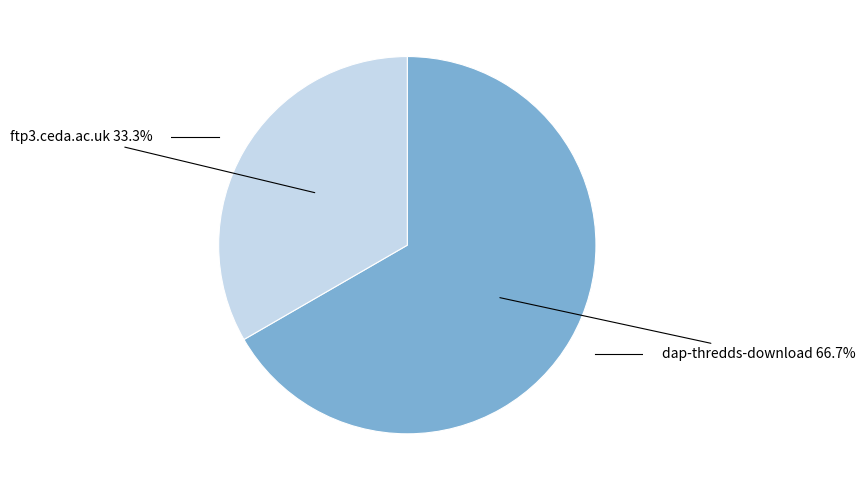

Does any single category account for the majority?

Yes